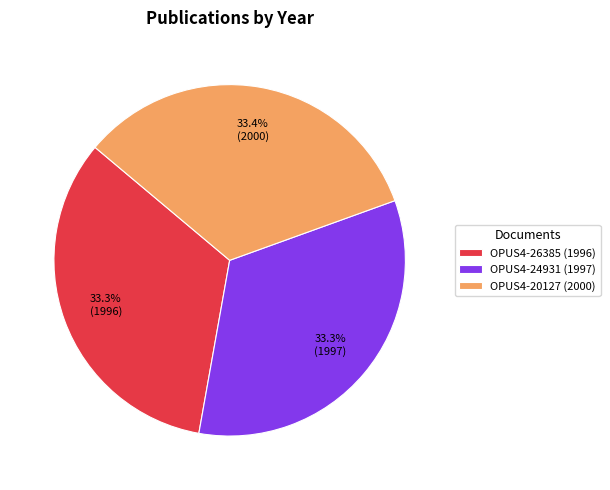

What is the ratio of the value at OPUS4-20127 (2000) to the value at OPUS4-24931 (1997)?

1.0